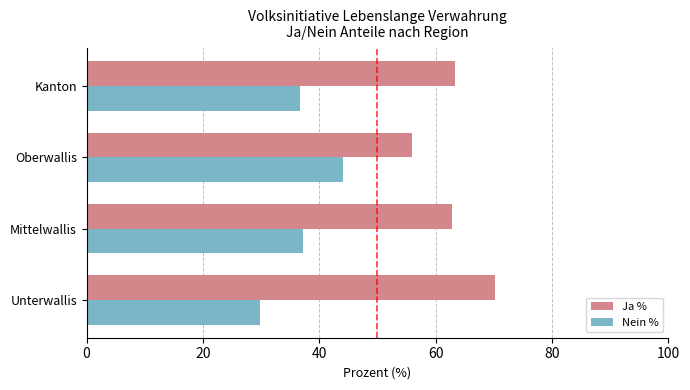

What is the average value of the Ja % series?

63.1